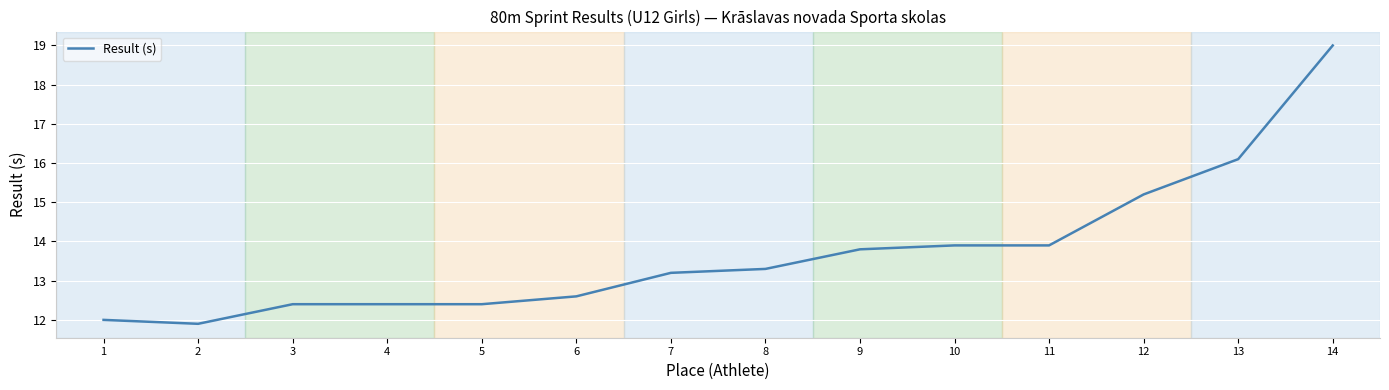

At which category does the chart reach its peak across all series?

14